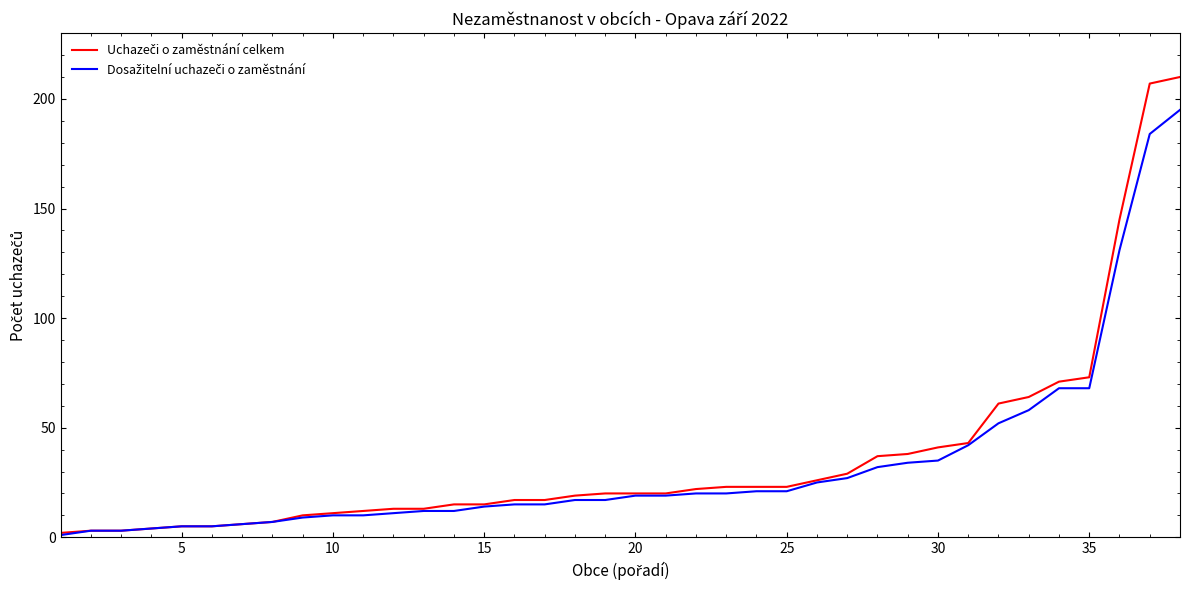

What is the greatest value displayed?

210